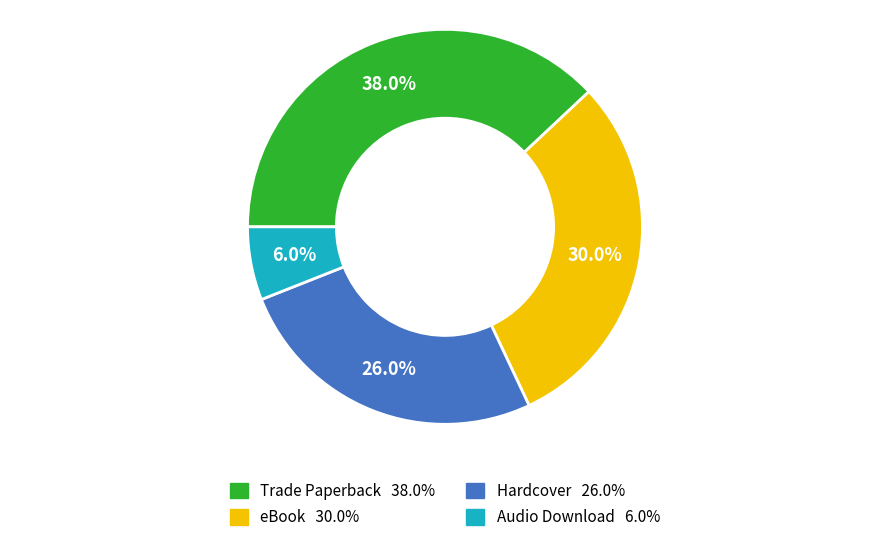

To the nearest percent, what percentage of the pie is Trade Paperback?

38%